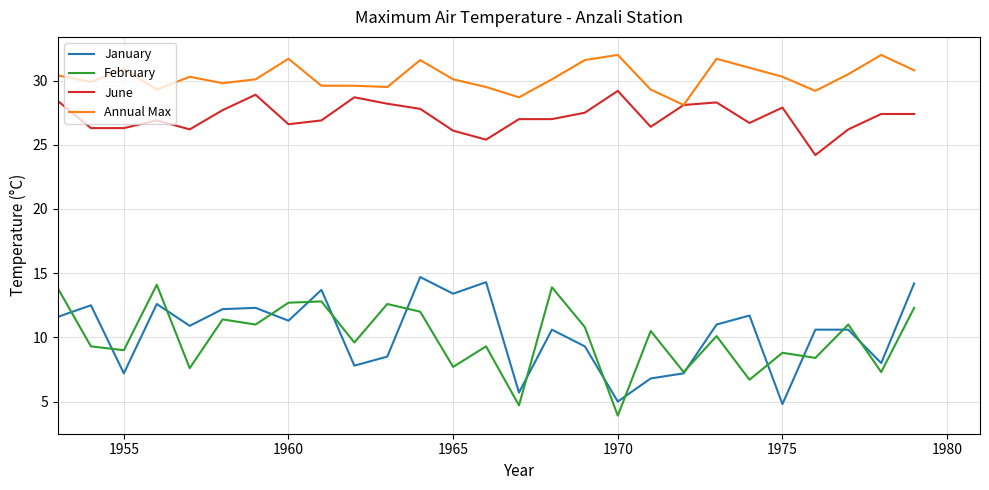

True or false: February and Annual Max cross at least once.

False